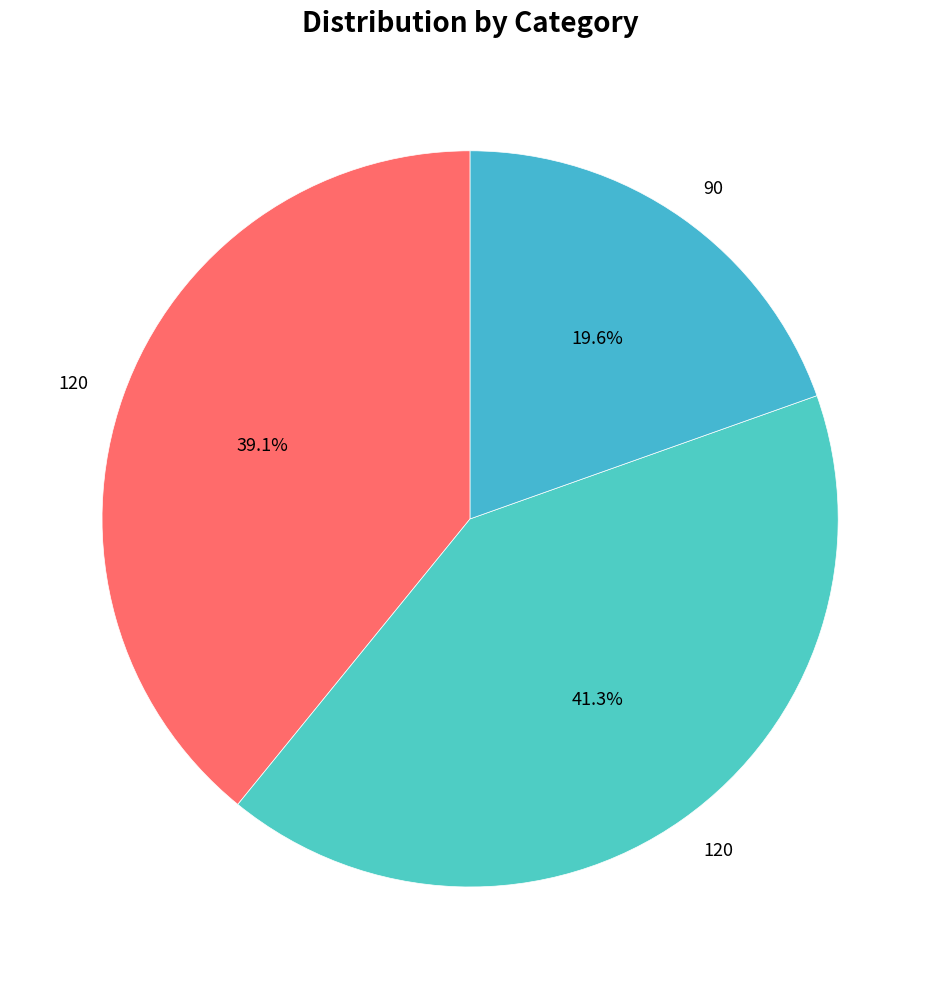

What is the largest slice in the pie chart?

120